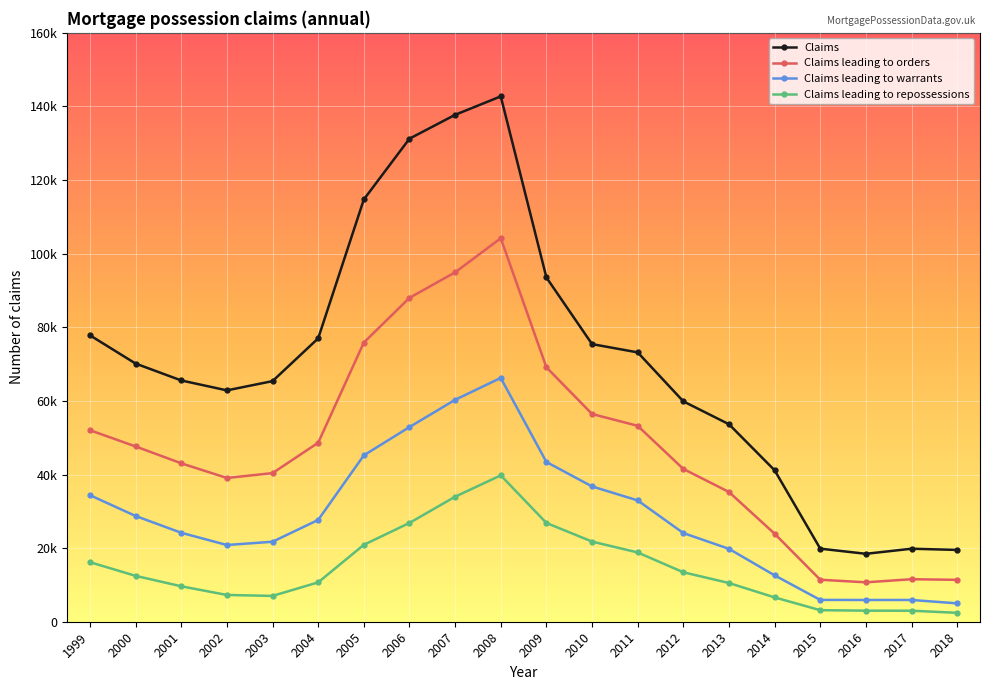

What is the total value across all series at 2015?

40321